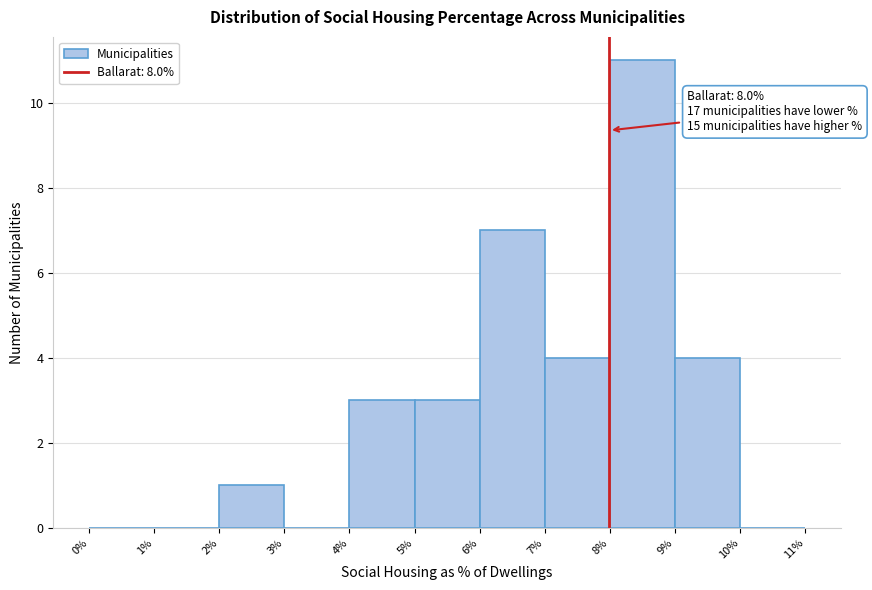

Which range on the x-axis has the tallest bar?

8% to 9%